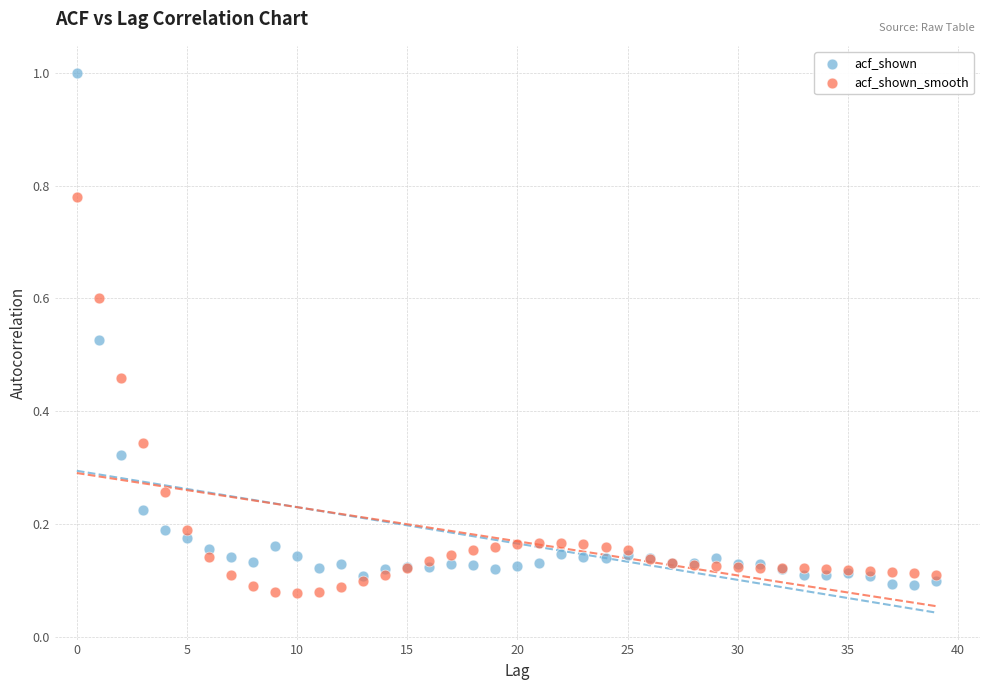

Which series reaches the minimum Y coordinate?

acf_shown_smooth